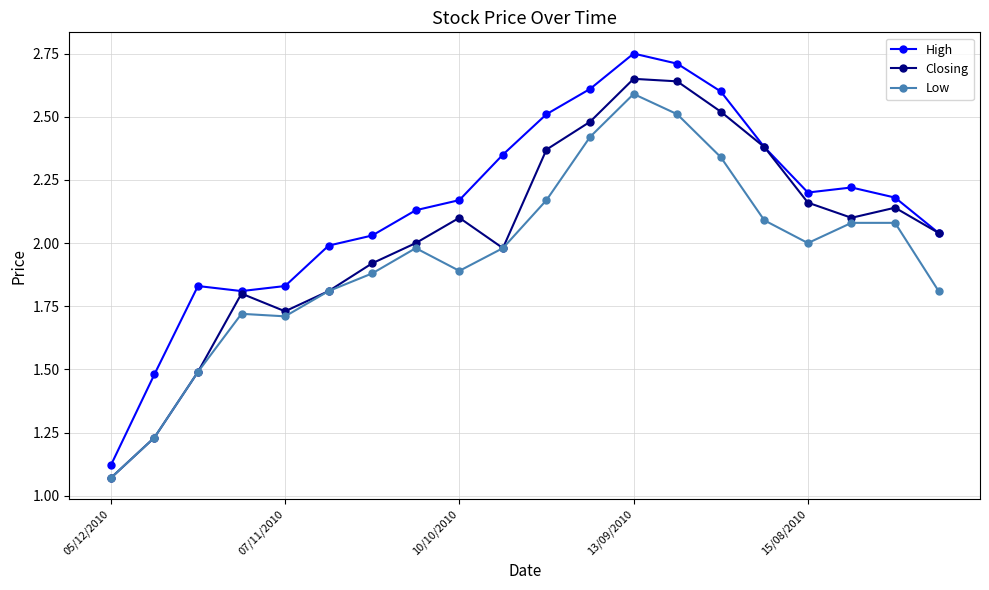

True or false: Low has more than 0 points higher than both neighbors.

True